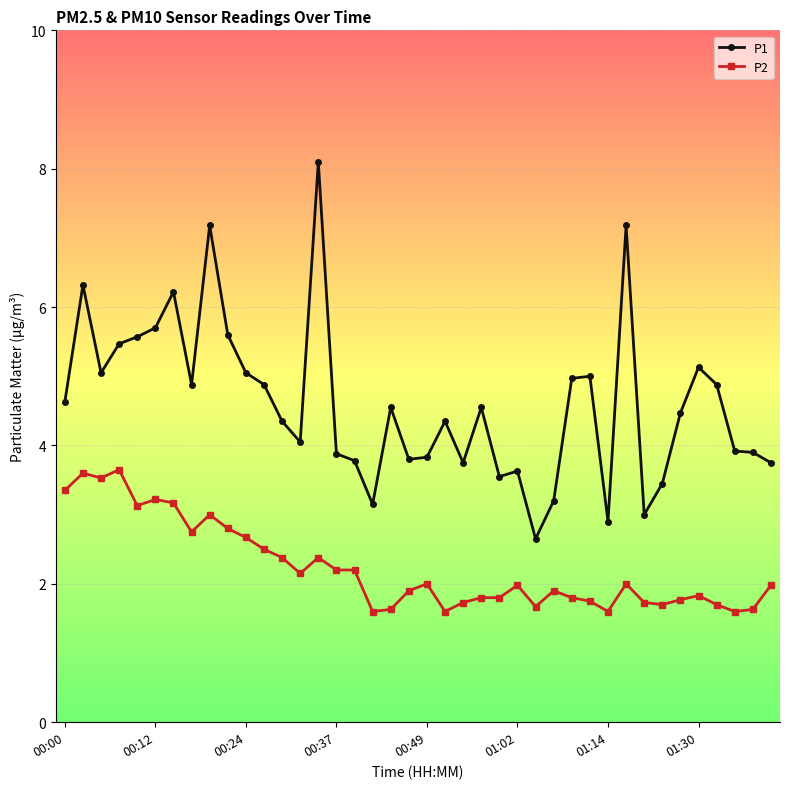

List the series in order of their overall mean, highest first.

P1, P2